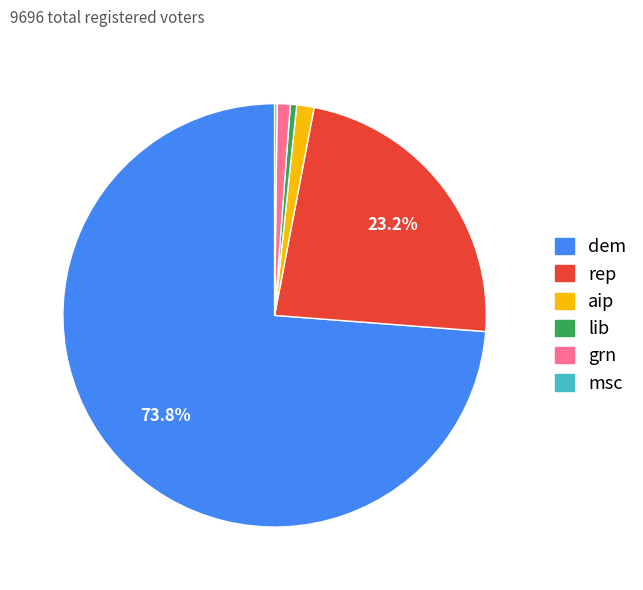

Is the sum of aip and dem greater than half?

Yes